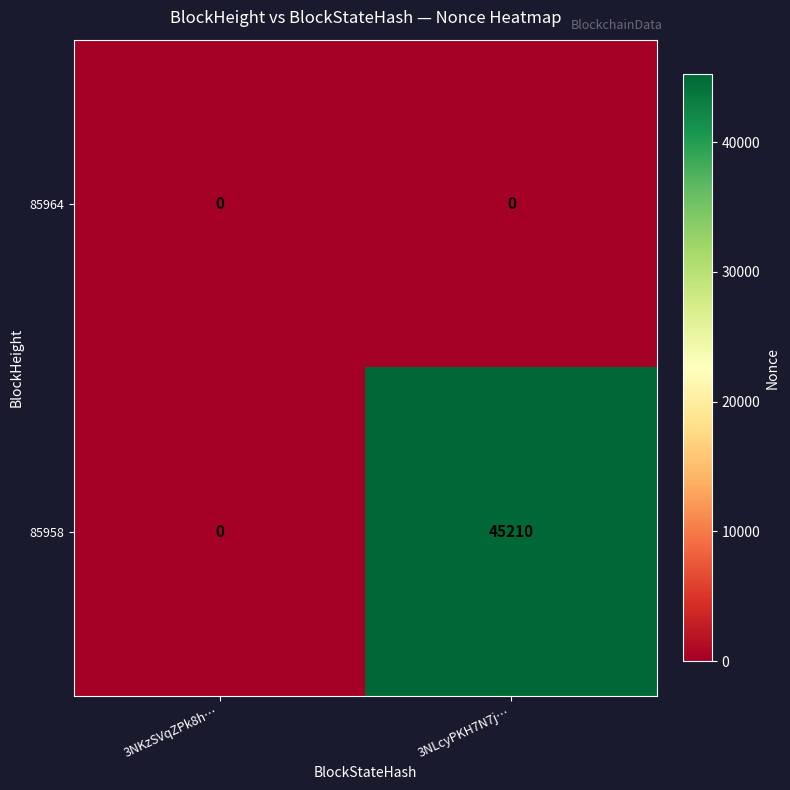

What is the highest value of the 85958 series?

45210